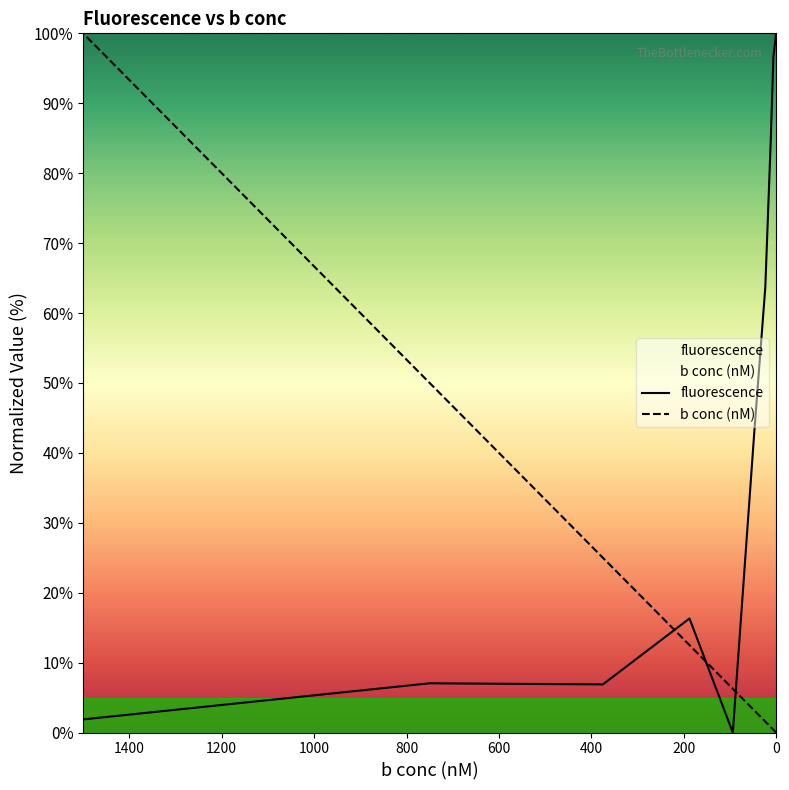

How many series are shown in this chart?

2